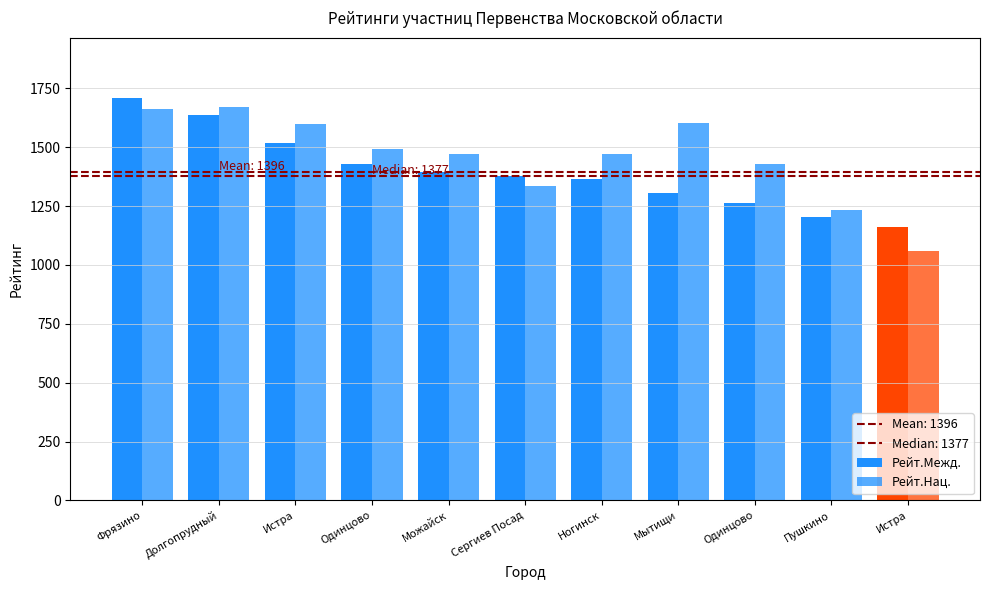

At which category does the chart reach its minimum across all series?

Истра